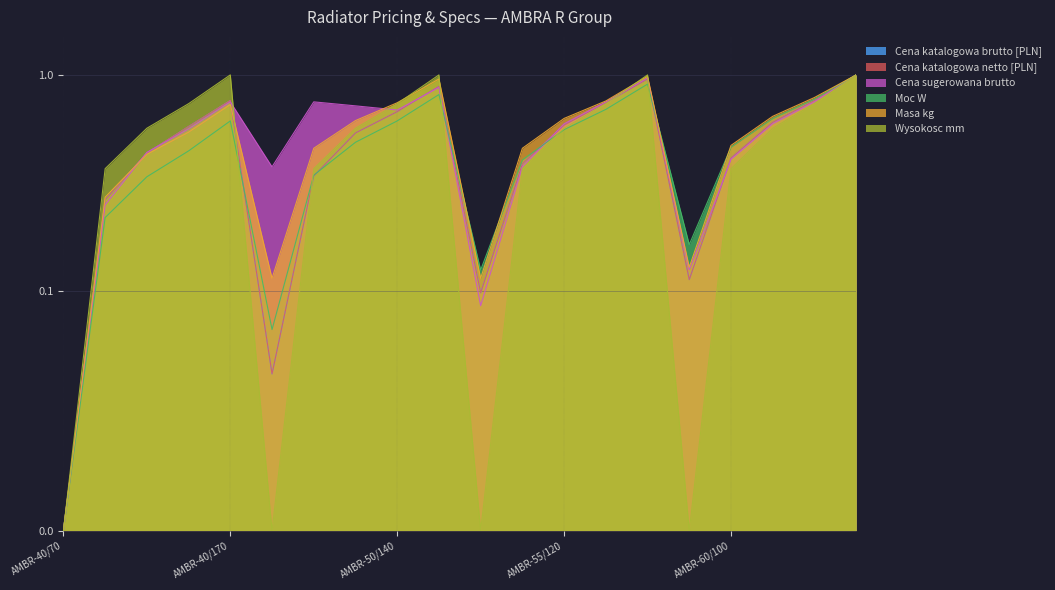

How many positive values does the Cena sugerowana brutto series have?

19